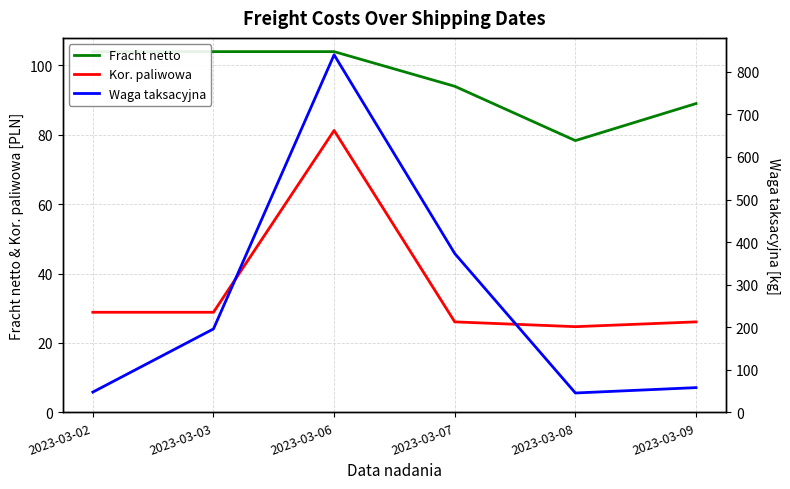

What is the average value of the Waga taksacyjna series?

260.1